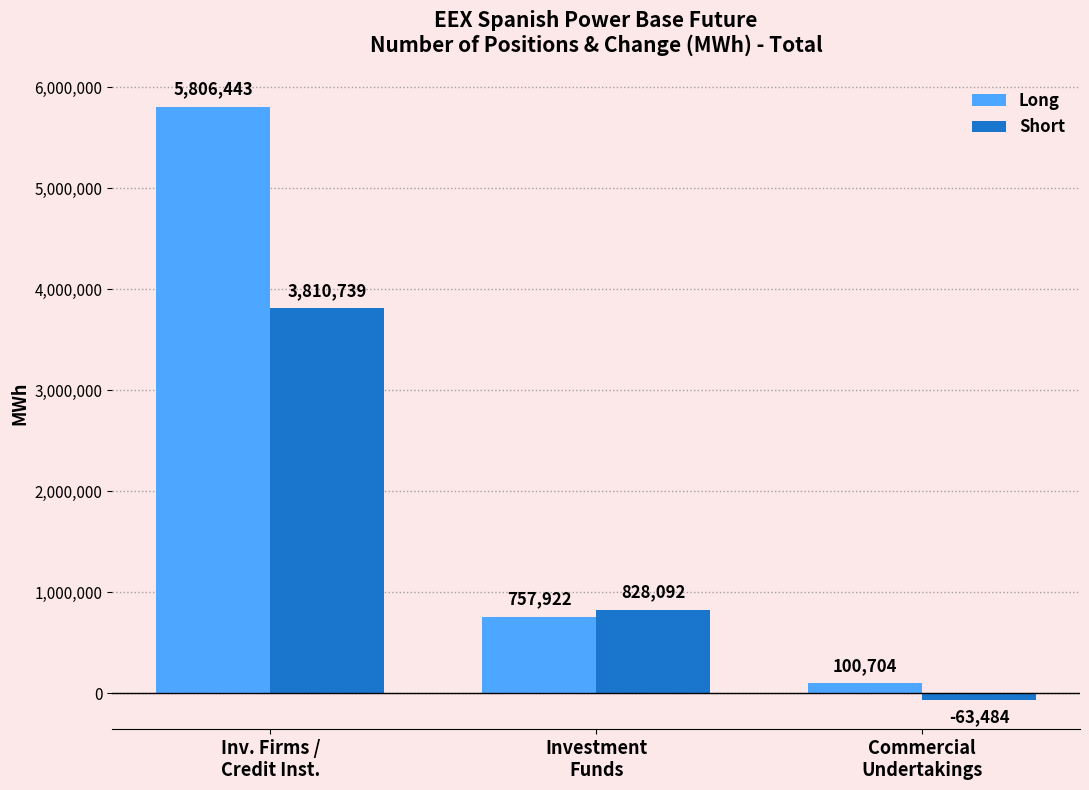

What is the highest value of the Long series?

5806443